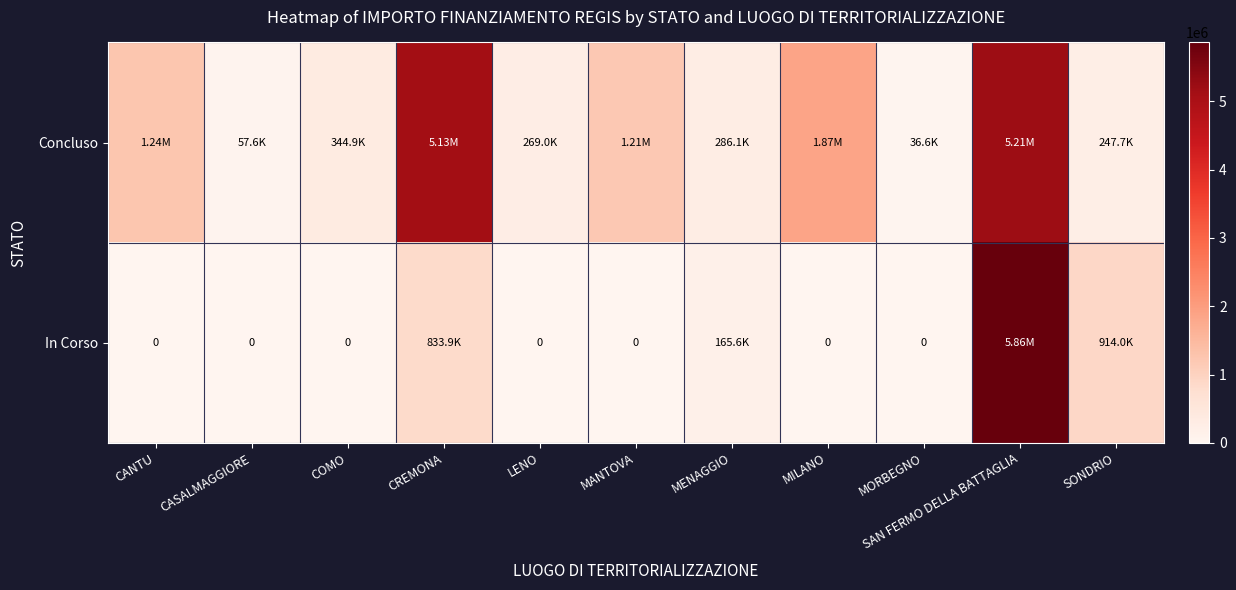

List the series in order of their peak value, lowest first.

Concluso, In Corso